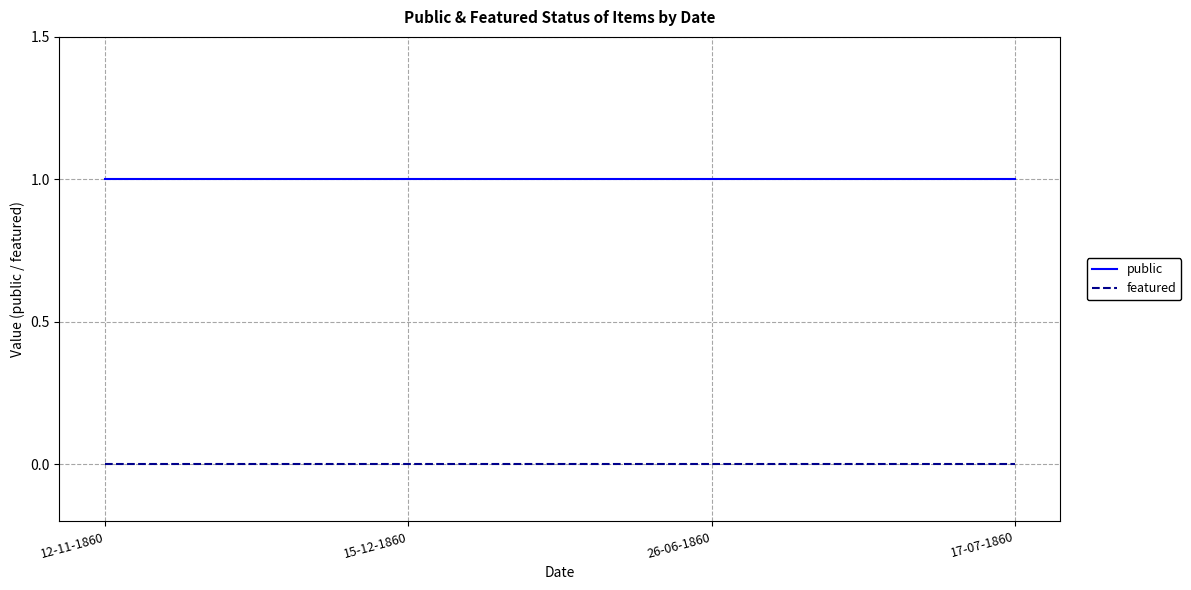

Reading left to right, transcribe all the data shown in this chart.

public: 12-11-1860=1	15-12-1860=1	26-06-1860=1	17-07-1860=1
featured: 12-11-1860=0	15-12-1860=0	26-06-1860=0	17-07-1860=0